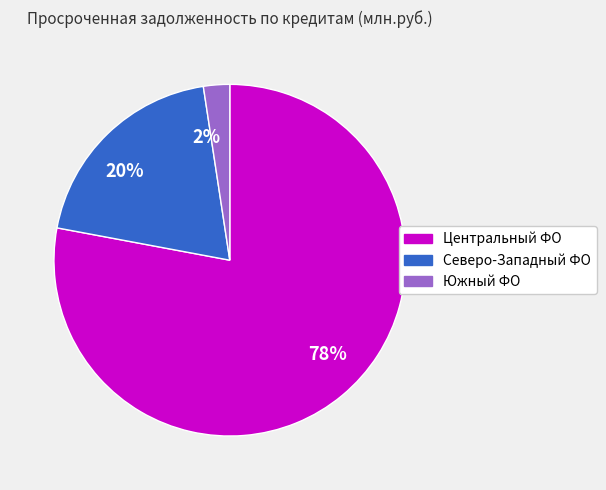

The 2% slice represents 2% of the pie. True or false?

True